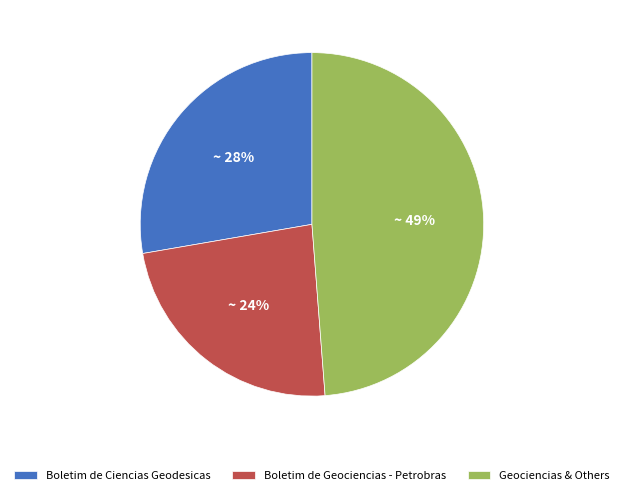

How many segments does this pie chart have?

3